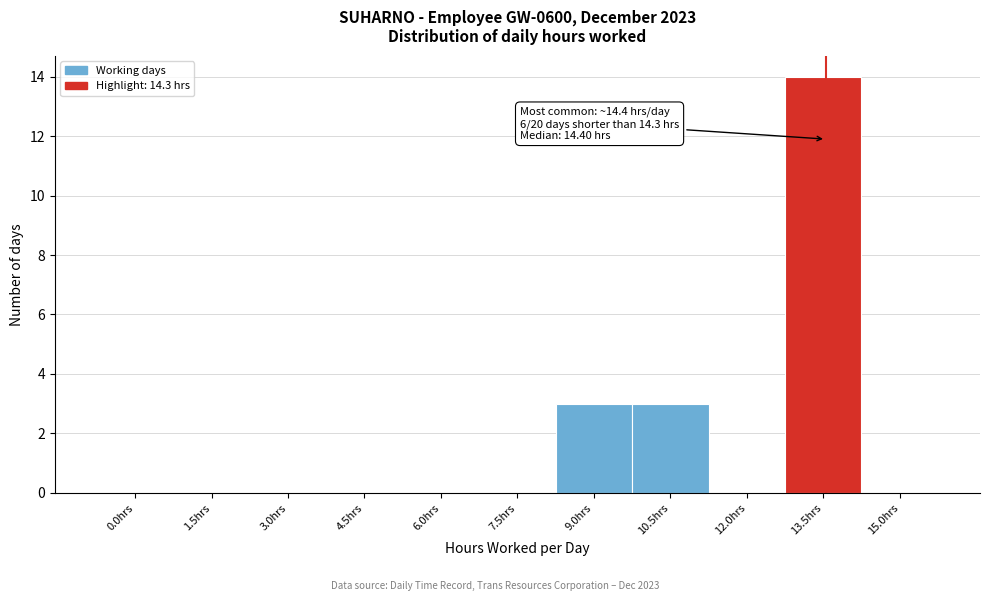

Reading right to left, transcribe all the data shown in this chart.

15.0hrs=0	13.5hrs=14	12.0hrs=0	10.5hrs=3	9.0hrs=3	7.5hrs=0	6.0hrs=0	4.5hrs=0	3.0hrs=0	1.5hrs=0	0.0hrs=0